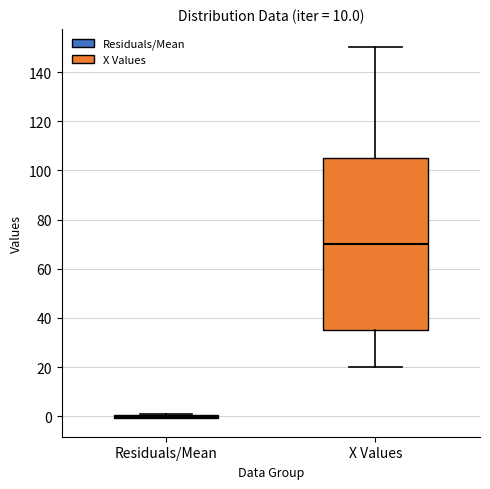

Which box is the tallest, from its lower edge to its upper edge?

X Values